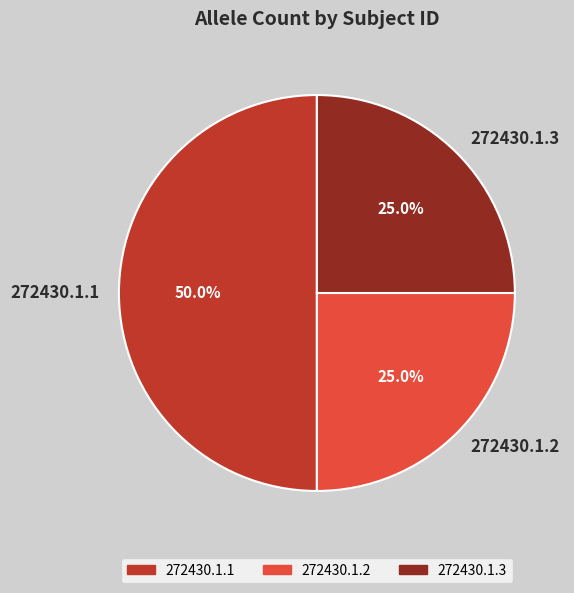

Count the number of slices in the pie.

3